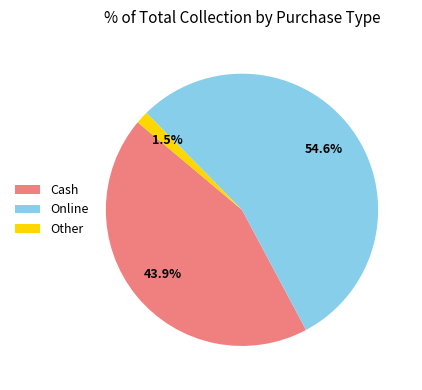

Combined, do Online and Other account for over 50%?

Yes